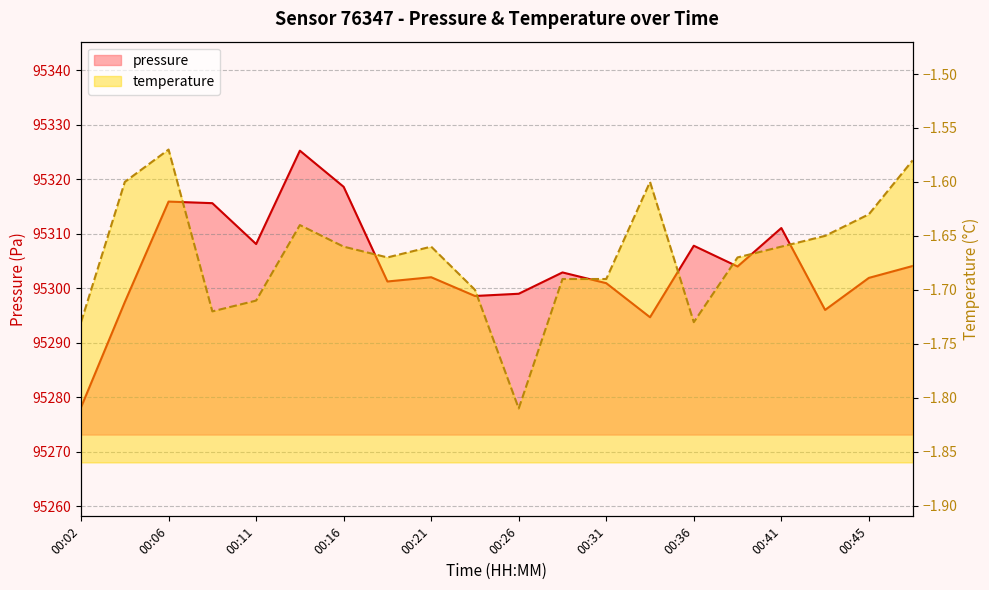

Which category has the highest value across all series?

00:14